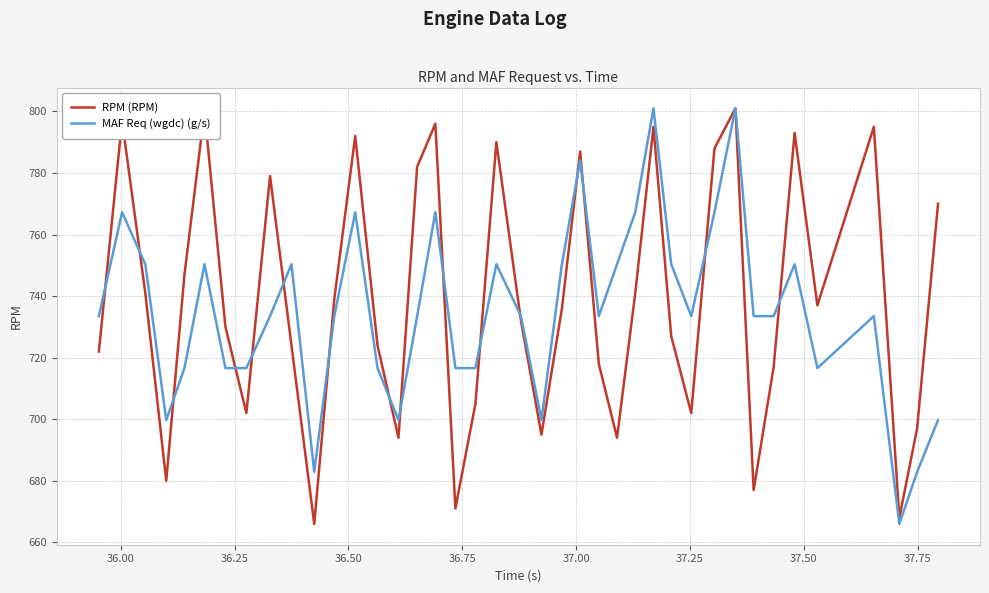

What is the maximum value for RPM (RPM)?

801.0